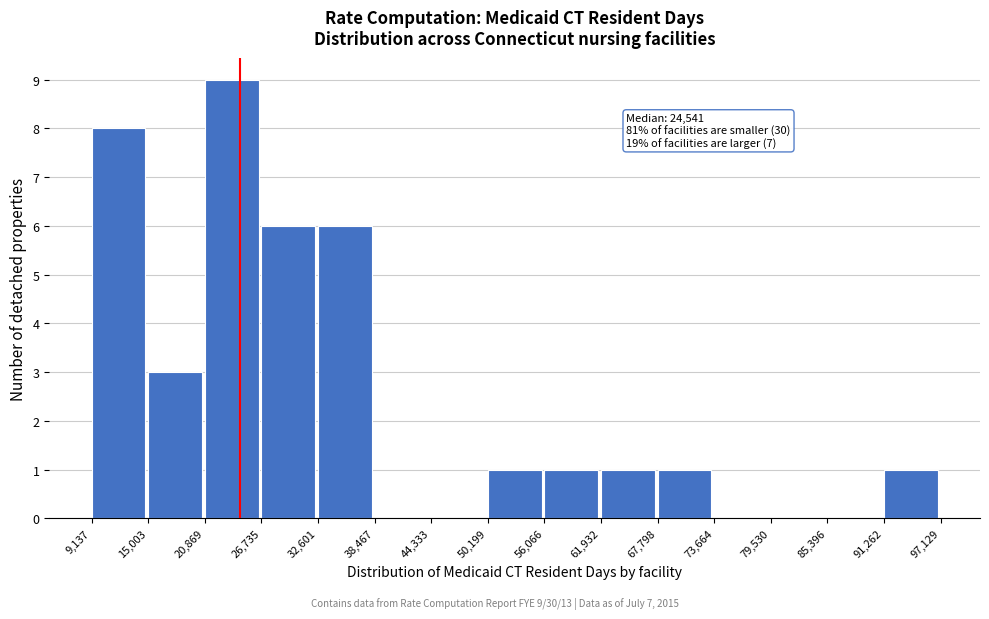

Over which range of the x-axis is the bar tallest?

20,869 to 26,735